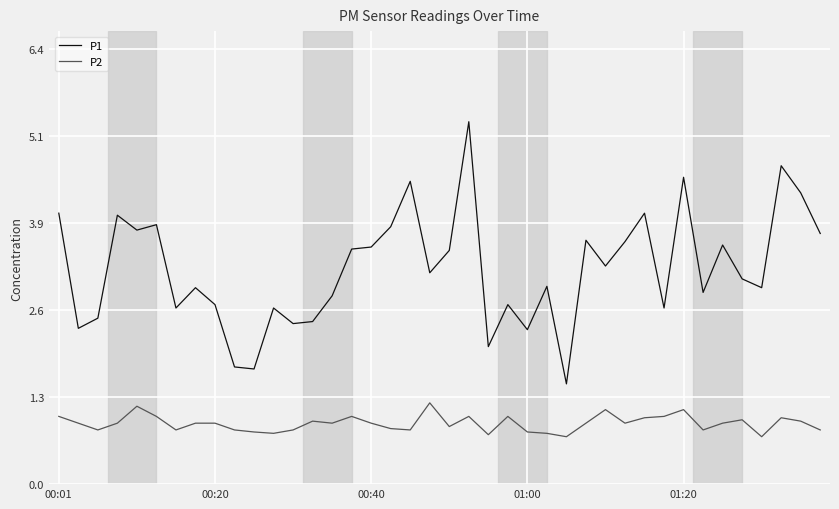

Rank the series by their average value, from lowest to highest.

P2, P1